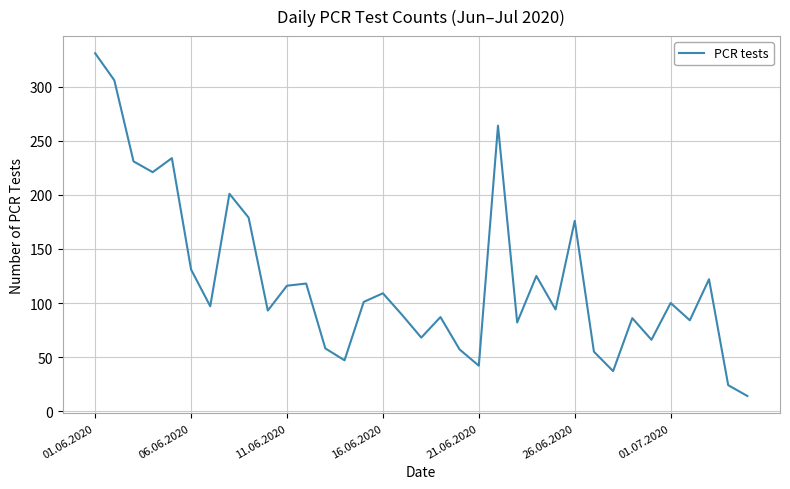

What is the minimum value shown in the chart?

14